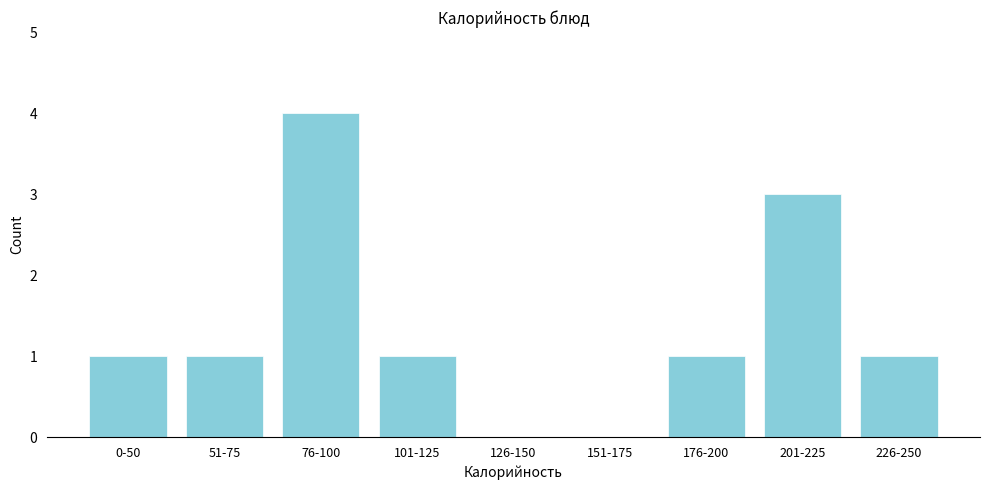

Reading right to left, list all the values displayed in this chart.

226-250=1	201-225=3	176-200=1	151-175=0	126-150=0	101-125=1	76-100=4	51-75=1	0-50=1